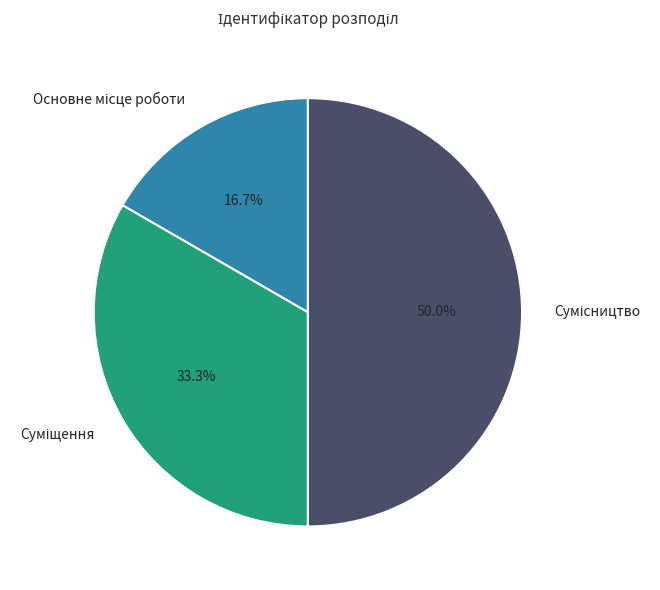

What portion of the pie excludes Суміщення?

66.7%